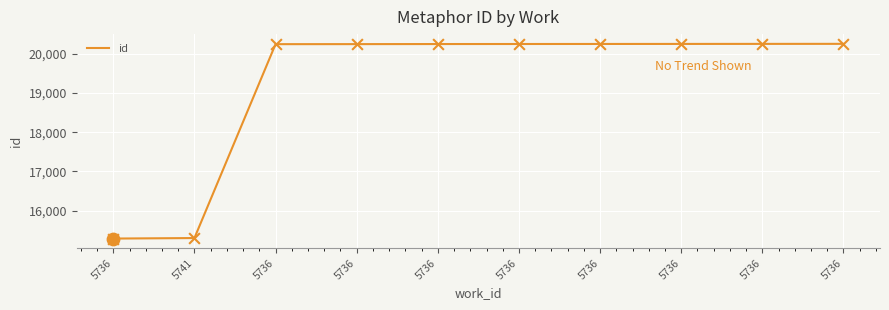

What is the change in value from 5736 to 5736?

+4